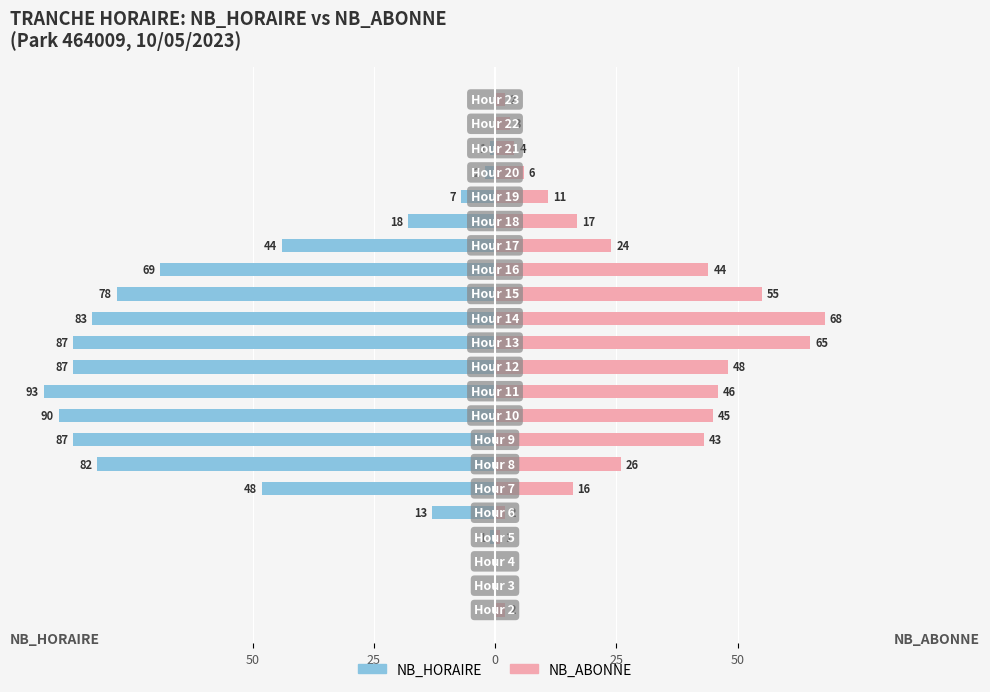

The NB_ABONNE series shows 36.8 at 25. True or false?

False